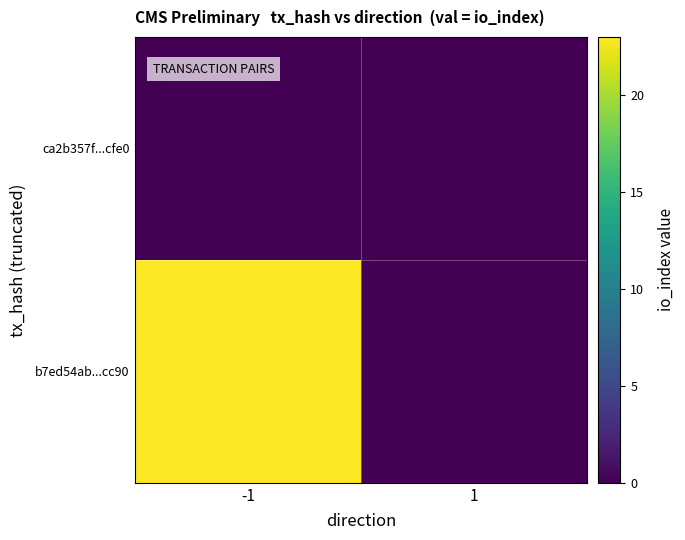

Which label corresponds to the largest value in the chart?

-1